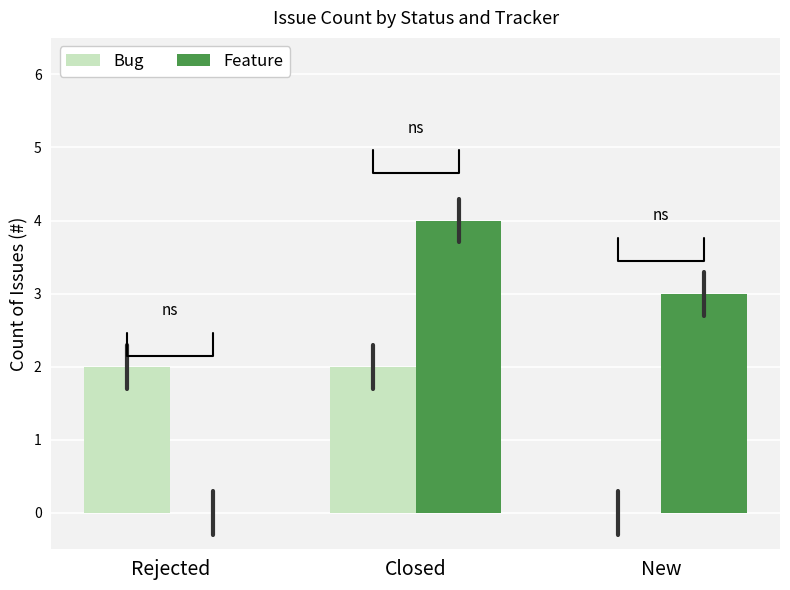

How many groups of bars are there?

3